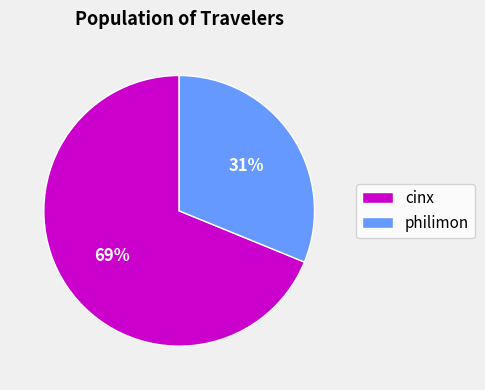

Combined, do cinx and philimon account for over 50%?

Yes